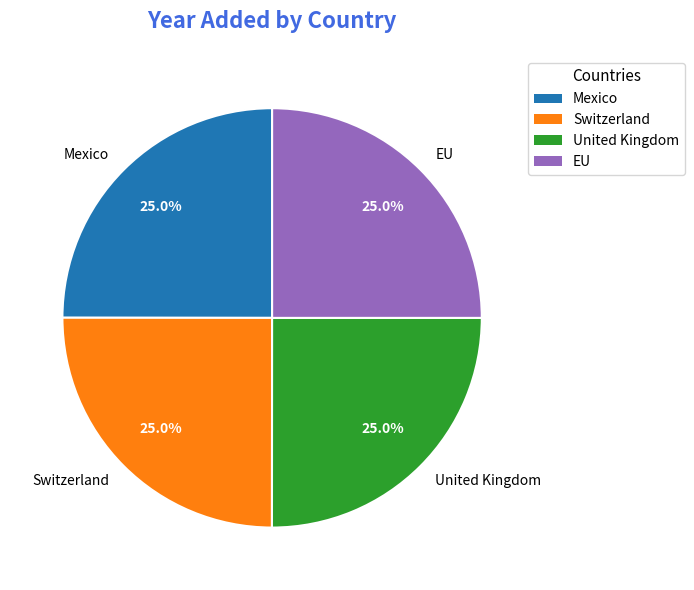

Approximately how many times larger is the value at EU compared to Switzerland?

1.0